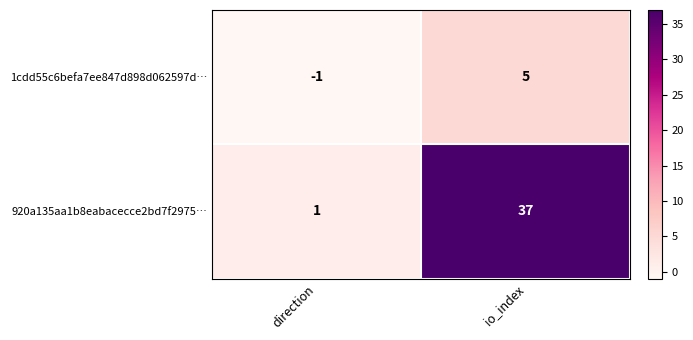

At which category is the sum across all series the highest?

io_index